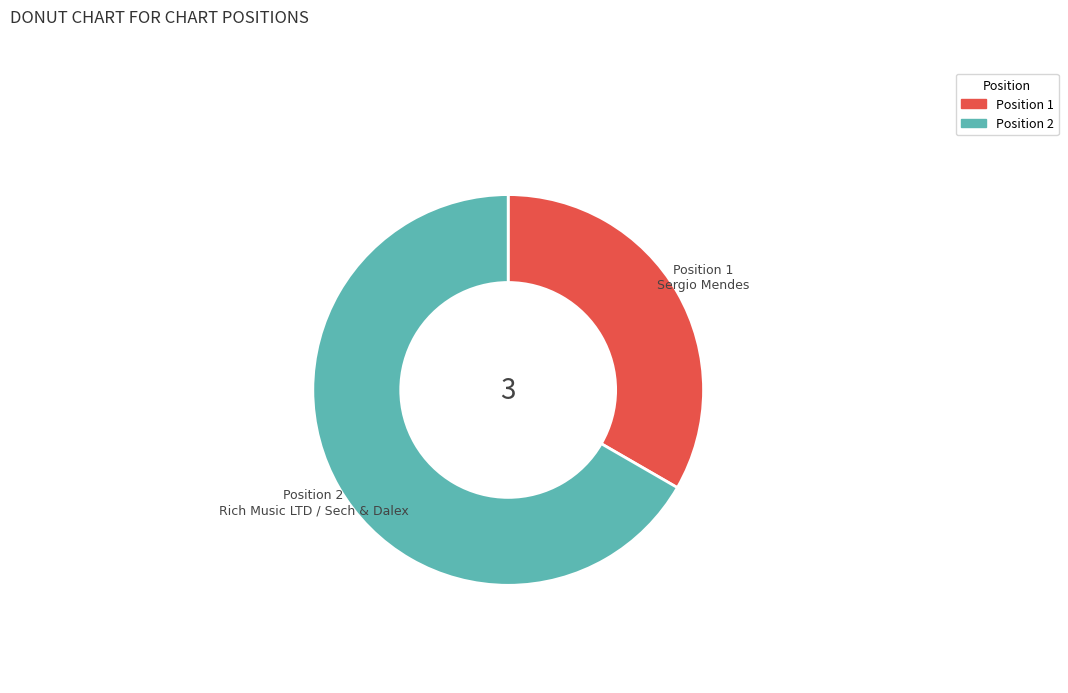

Is there a majority slice in this chart?

Yes